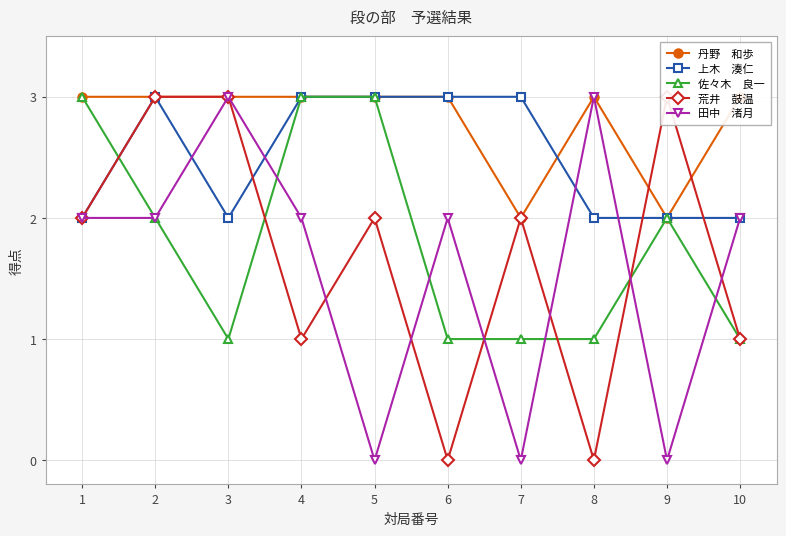

How many data points in 上木　湊仁 are less than 3?

5